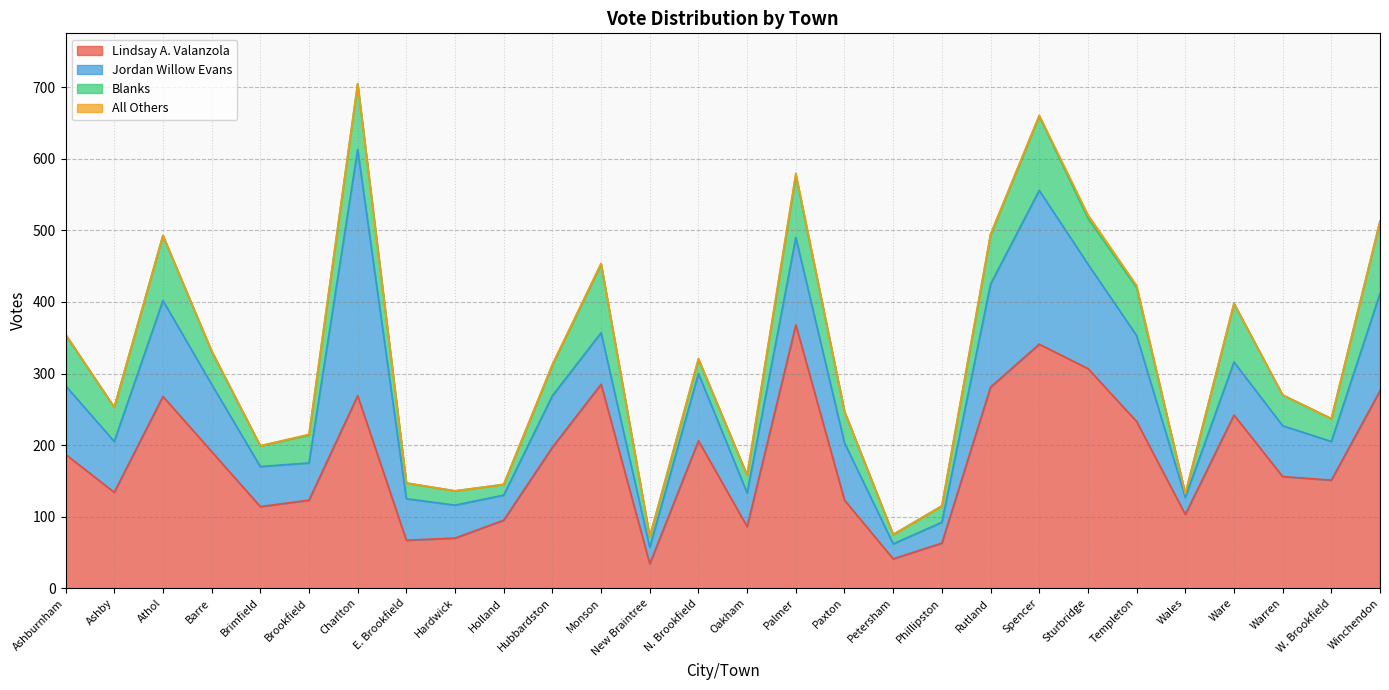

Where do Jordan Willow Evans and Blanks first cross each other?

Hubbardston and Monson